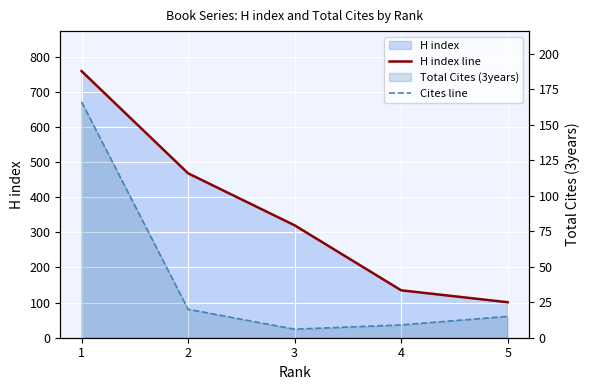

At which label does H index line first exceed 320?

1